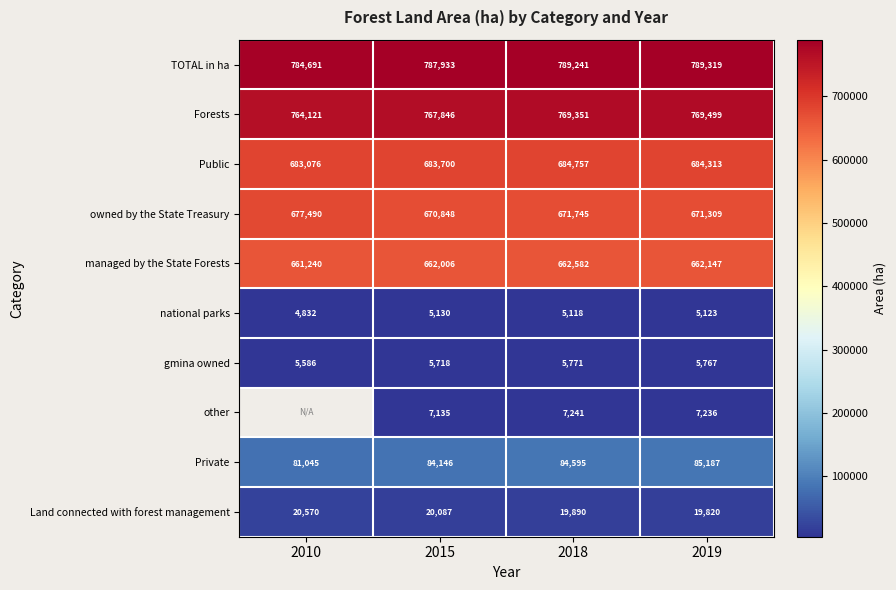

How many data points in managed by the State Forests are less than 662147?

2